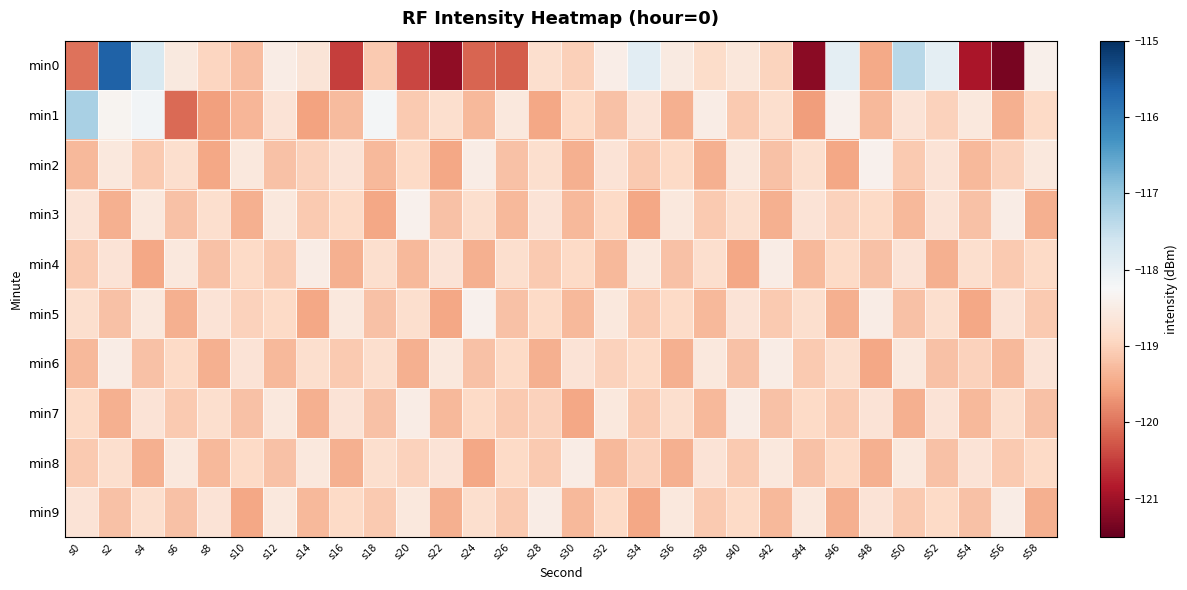

Reading left to right, transcribe all the data shown in this chart.

min0: s0=-120.0	s2=-115.6	s4=-117.7	s6=-118.6	s8=-118.9	s10=-119.3	s12=-118.5	s14=-118.7	s16=-120.5	s18=-119.1	s20=-120.4	s22=-121.1	s24=-120.1	s26=-120.2	s28=-118.8	s30=-119.0	s32=-118.5	s34=-117.9	s36=-118.5	s38=-118.9	s40=-118.6	s42=-119.0	s44=-121.2	s46=-117.9	s48=-119.5	s50=-117.4	s52=-117.9	s54=-120.9	s56=-121.3	s58=-118.4
min1: s0=-117.2	s2=-118.3	s4=-118.2	s6=-120.1	s8=-119.6	s10=-119.3	s12=-118.7	s14=-119.6	s16=-119.3	s18=-118.2	s20=-119.1	s22=-118.8	s24=-119.3	s26=-118.6	s28=-119.5	s30=-118.9	s32=-119.2	s34=-118.7	s36=-119.4	s38=-118.5	s40=-119.1	s42=-118.8	s44=-119.6	s46=-118.4	s48=-119.3	s50=-118.7	s52=-119.0	s54=-118.6	s56=-119.4	s58=-118.9
min2: s0=-119.3	s2=-118.6	s4=-119.1	s6=-118.8	s8=-119.5	s10=-118.6	s12=-119.2	s14=-119.0	s16=-118.7	s18=-119.3	s20=-118.9	s22=-119.5	s24=-118.5	s26=-119.2	s28=-118.8	s30=-119.4	s32=-118.7	s34=-119.1	s36=-118.9	s38=-119.4	s40=-118.6	s42=-119.2	s44=-118.8	s46=-119.5	s48=-118.4	s50=-119.1	s52=-118.7	s54=-119.3	s56=-119.0	s58=-118.6
min3: s0=-118.7	s2=-119.4	s4=-118.6	s6=-119.2	s8=-118.8	s10=-119.4	s12=-118.6	s14=-119.1	s16=-118.9	s18=-119.5	s20=-118.4	s22=-119.2	s24=-118.8	s26=-119.3	s28=-118.7	s30=-119.3	s32=-118.9	s34=-119.5	s36=-118.6	s38=-119.1	s40=-118.8	s42=-119.4	s44=-118.7	s46=-119.0	s48=-118.9	s50=-119.3	s52=-118.7	s54=-119.2	s56=-118.5	s58=-119.4
min4: s0=-119.1	s2=-118.7	s4=-119.5	s6=-118.6	s8=-119.2	s10=-118.9	s12=-119.1	s14=-118.5	s16=-119.4	s18=-118.8	s20=-119.3	s22=-118.7	s24=-119.4	s26=-118.8	s28=-119.1	s30=-118.9	s32=-119.3	s34=-118.6	s36=-119.2	s38=-118.8	s40=-119.5	s42=-118.5	s44=-119.3	s46=-118.9	s48=-119.2	s50=-118.7	s52=-119.4	s54=-118.8	s56=-119.1	s58=-118.9
min5: s0=-118.8	s2=-119.2	s4=-118.6	s6=-119.4	s8=-118.7	s10=-119.0	s12=-118.9	s14=-119.5	s16=-118.6	s18=-119.2	s20=-118.8	s22=-119.5	s24=-118.4	s26=-119.2	s28=-118.9	s30=-119.3	s32=-118.6	s34=-119.1	s36=-118.9	s38=-119.3	s40=-118.7	s42=-119.1	s44=-118.8	s46=-119.4	s48=-118.5	s50=-119.2	s52=-118.8	s54=-119.5	s56=-118.7	s58=-119.1
min6: s0=-119.3	s2=-118.5	s4=-119.2	s6=-118.9	s8=-119.4	s10=-118.7	s12=-119.3	s14=-118.8	s16=-119.1	s18=-118.8	s20=-119.4	s22=-118.6	s24=-119.2	s26=-118.9	s28=-119.4	s30=-118.7	s32=-119.0	s34=-118.9	s36=-119.4	s38=-118.6	s40=-119.2	s42=-118.5	s44=-119.1	s46=-118.8	s48=-119.5	s50=-118.6	s52=-119.2	s54=-119.0	s56=-119.3	s58=-118.7
min7: s0=-118.9	s2=-119.4	s4=-118.7	s6=-119.1	s8=-118.8	s10=-119.2	s12=-118.6	s14=-119.4	s16=-118.7	s18=-119.2	s20=-118.5	s22=-119.3	s24=-118.9	s26=-119.1	s28=-119.0	s30=-119.5	s32=-118.6	s34=-119.1	s36=-118.8	s38=-119.3	s40=-118.5	s42=-119.2	s44=-118.9	s46=-119.1	s48=-118.7	s50=-119.4	s52=-118.7	s54=-119.3	s56=-118.8	s58=-119.2
min8: s0=-119.1	s2=-118.8	s4=-119.4	s6=-118.6	s8=-119.3	s10=-118.9	s12=-119.2	s14=-118.6	s16=-119.4	s18=-118.8	s20=-119.0	s22=-118.7	s24=-119.5	s26=-118.9	s28=-119.1	s30=-118.5	s32=-119.3	s34=-119.0	s36=-119.4	s38=-118.7	s40=-119.1	s42=-118.6	s44=-119.2	s46=-118.9	s48=-119.4	s50=-118.6	s52=-119.2	s54=-118.7	s56=-119.1	s58=-118.9
min9: s0=-118.7	s2=-119.2	s4=-118.8	s6=-119.2	s8=-118.7	s10=-119.5	s12=-118.6	s14=-119.3	s16=-118.9	s18=-119.1	s20=-118.6	s22=-119.4	s24=-118.8	s26=-119.1	s28=-118.5	s30=-119.3	s32=-118.9	s34=-119.5	s36=-118.6	s38=-119.1	s40=-118.9	s42=-119.3	s44=-118.6	s46=-119.4	s48=-118.7	s50=-119.1	s52=-118.9	s54=-119.2	s56=-118.5	s58=-119.4